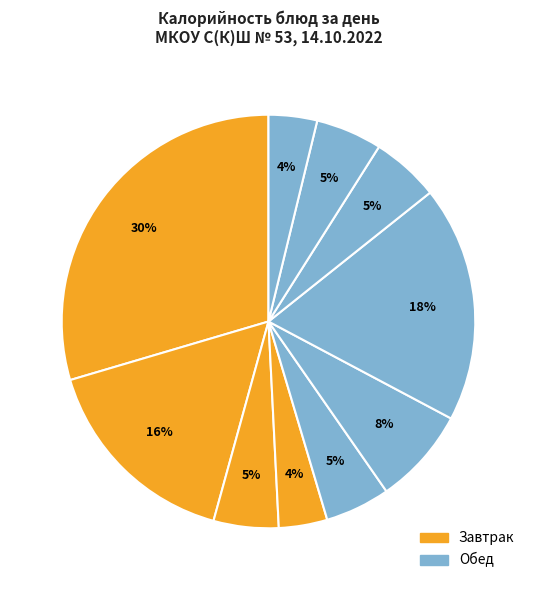

Which slice is the largest?

Завтрак (Бутеброд с сыром)